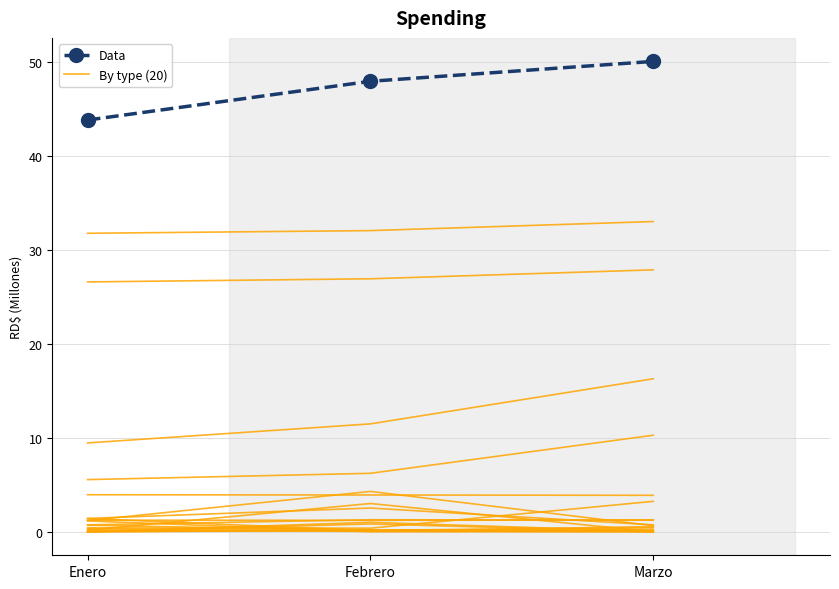

What is the value of the By type (20) point at the 2nd from the left?

32.1